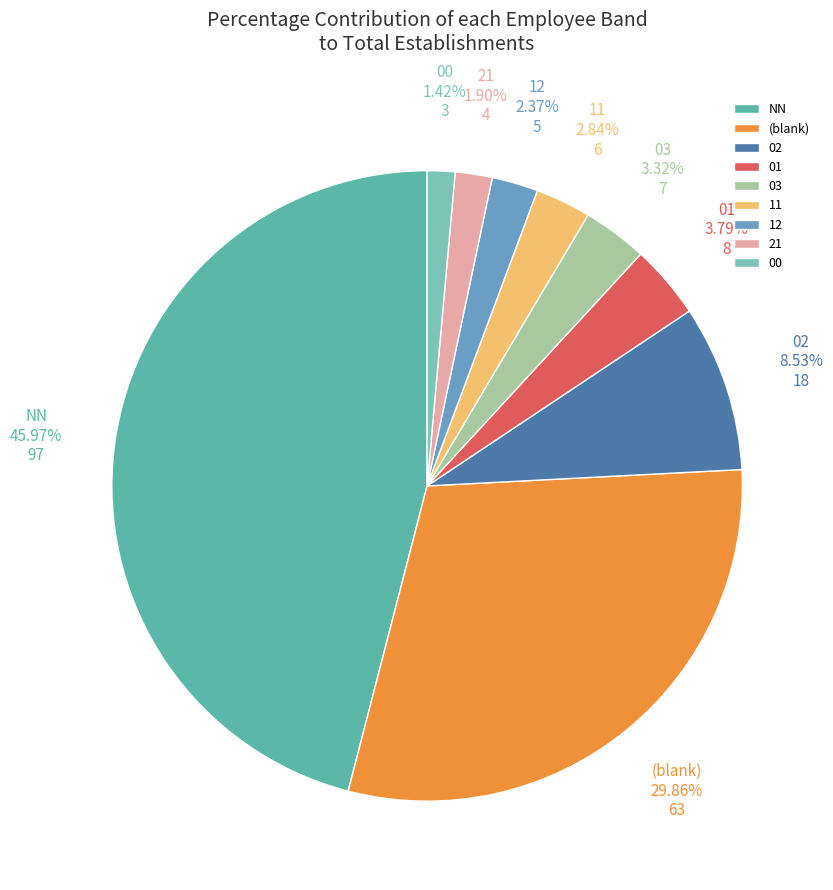

Which slice is the largest?

NN